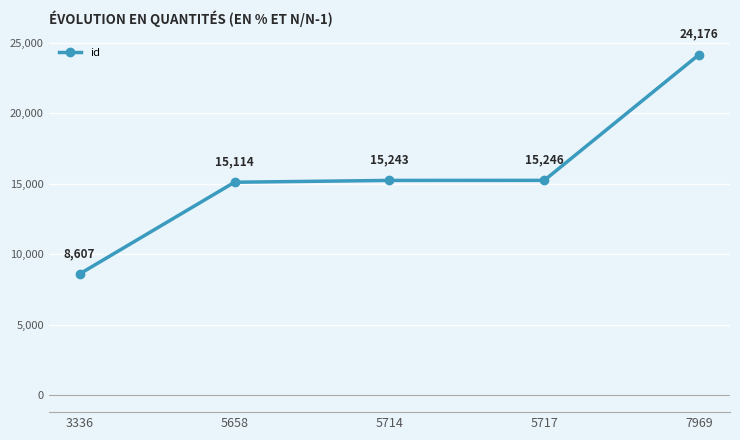

Count the number of categories in the chart.

5